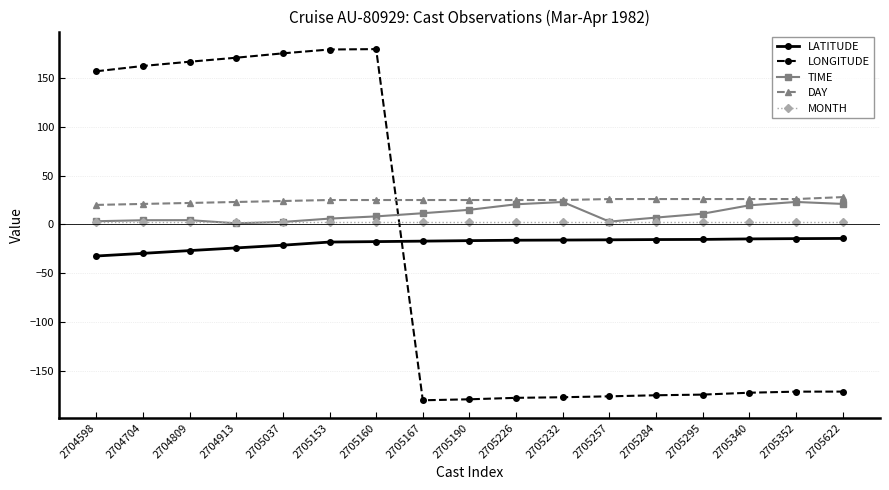

True or false: MONTH and DAY cross at least once.

False